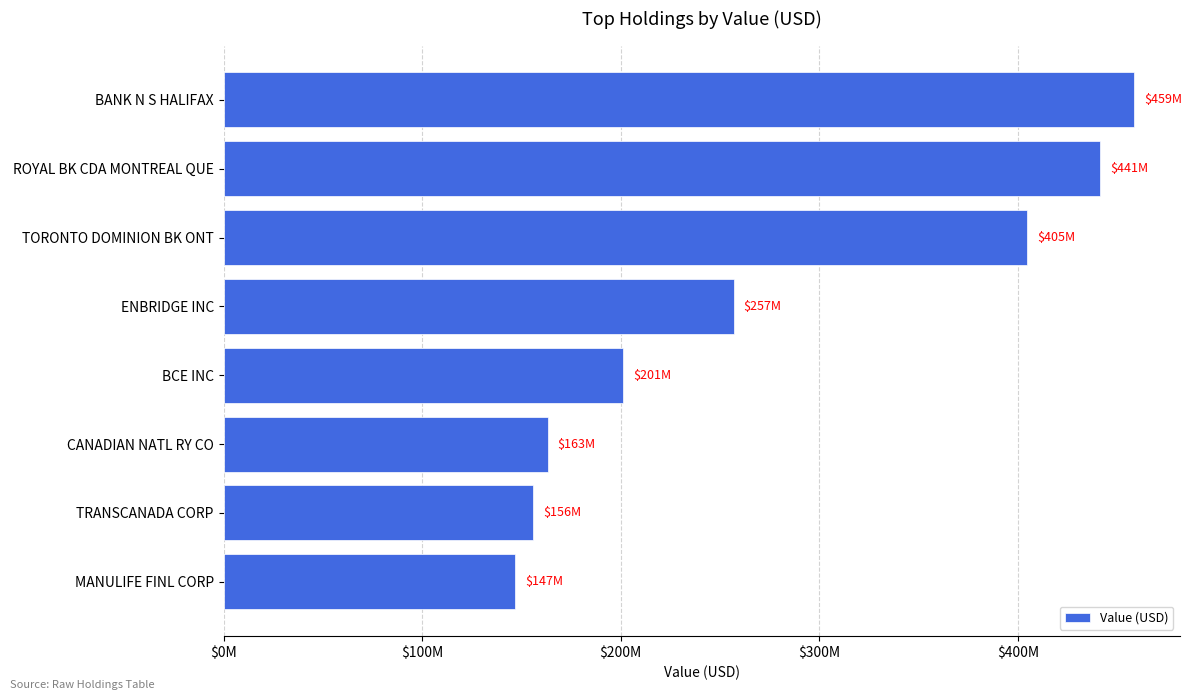

Does the chart contain any negative values?

No